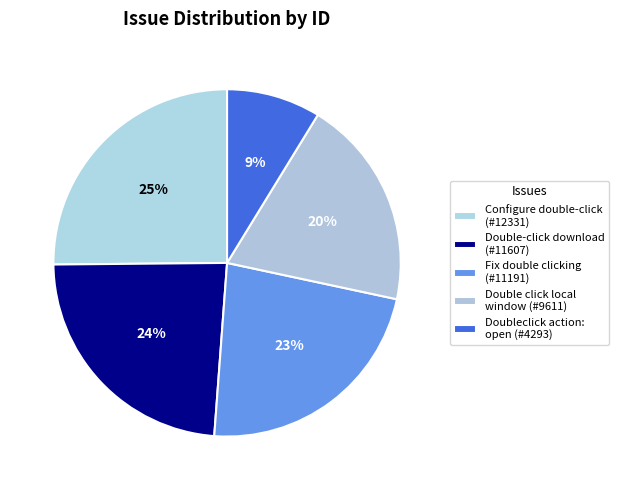

Count the number of slices in the pie.

5